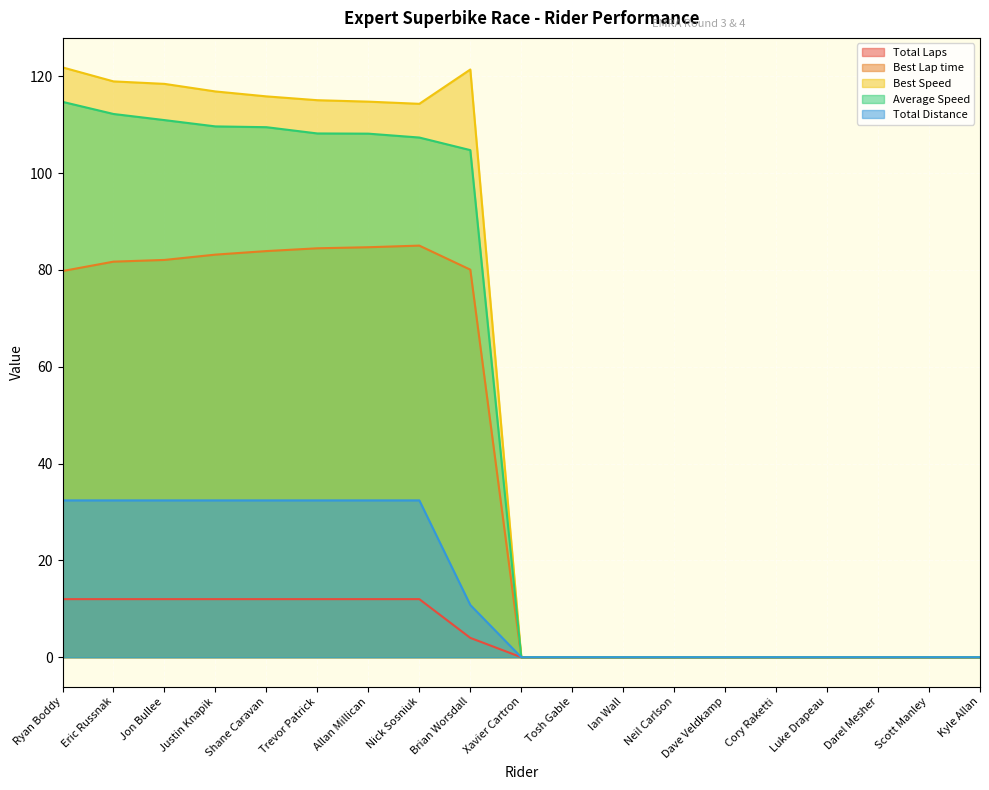

How many interior local valleys does the Best Speed series have?

1